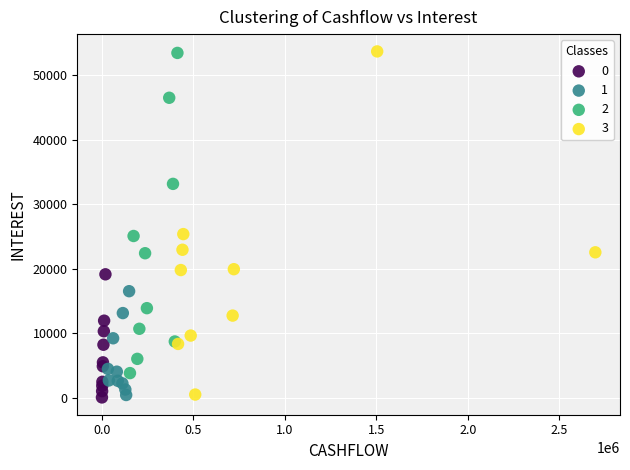

Which series has the widest spread of Y values?

3